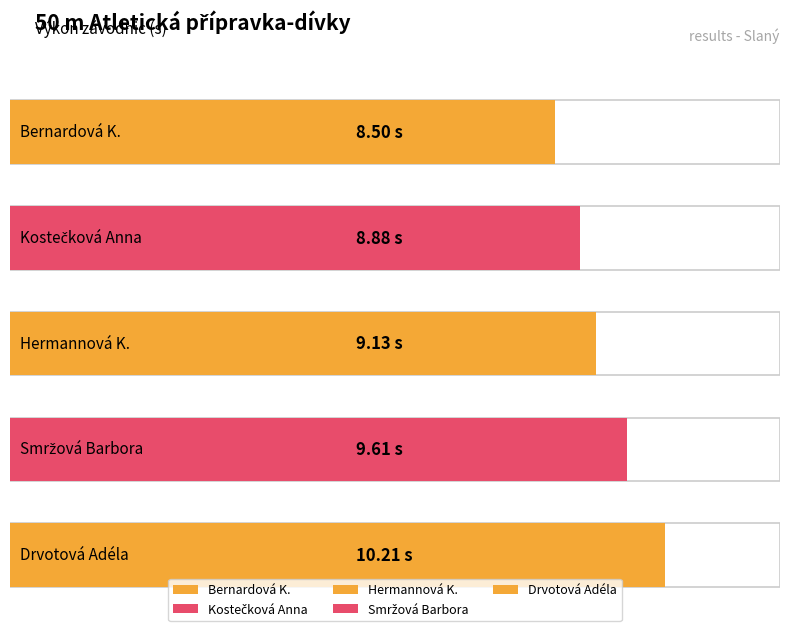

What is the difference between the values at Hermannová K. and Kostečková Anna?

0.2